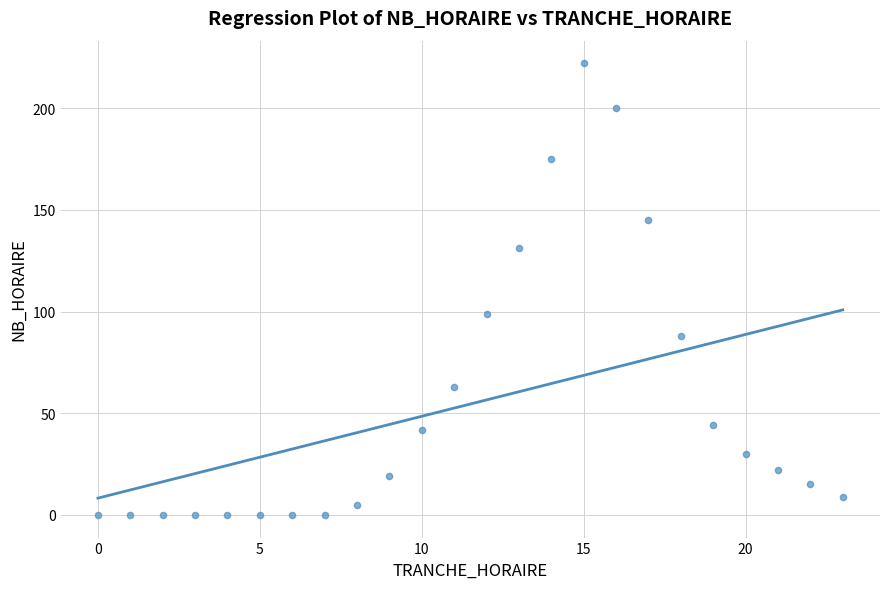

What is the range of X values (max minus min)?

23